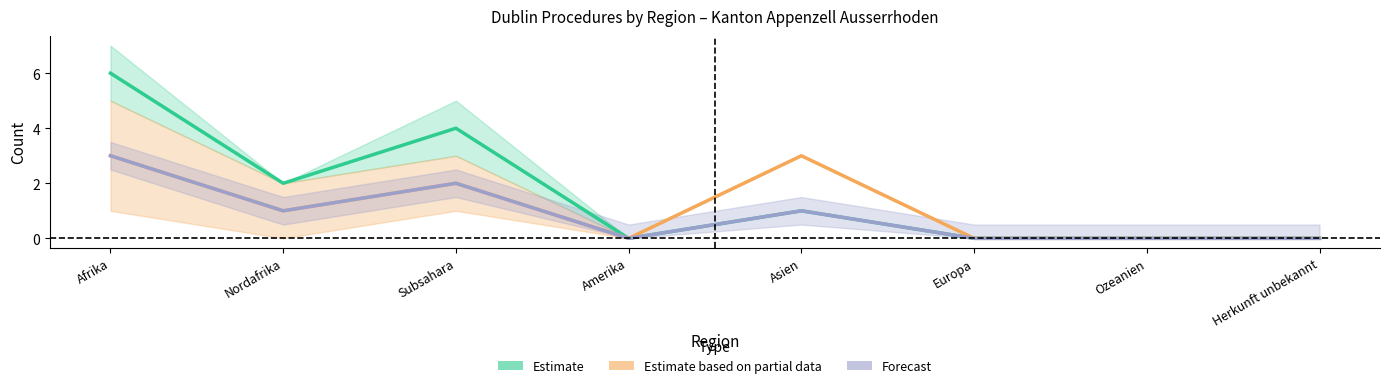

True or false: Estimate and Forecast intersect in this chart.

False